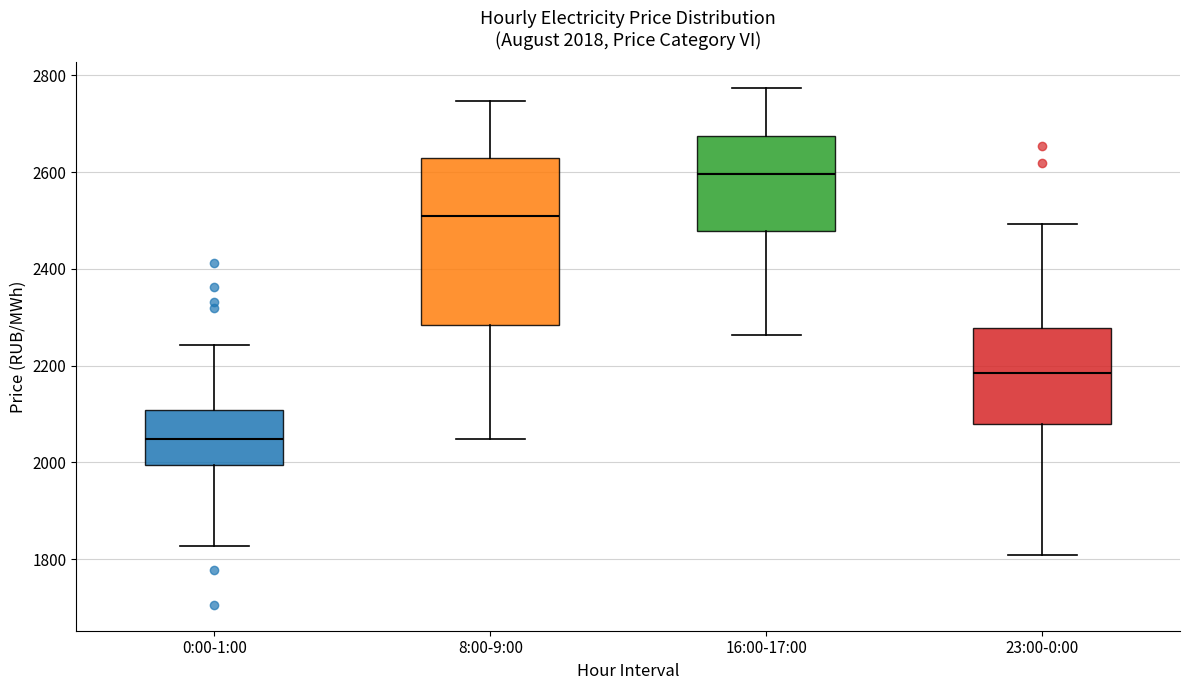

Comparing the boxes themselves (not the whiskers), which one is the tallest?

8:00-9:00